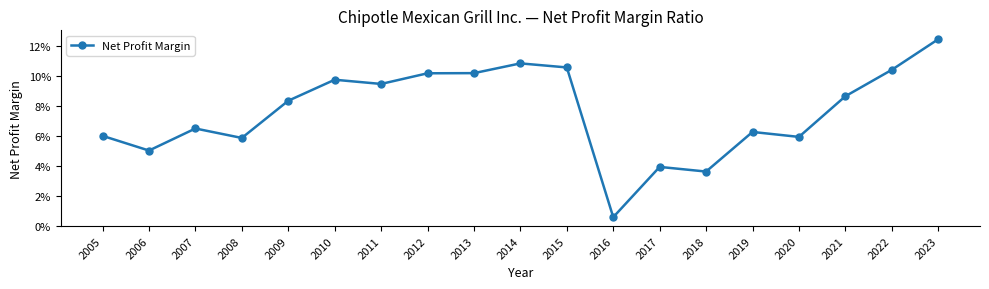

What is the value of the 1st point from the left?

0.1